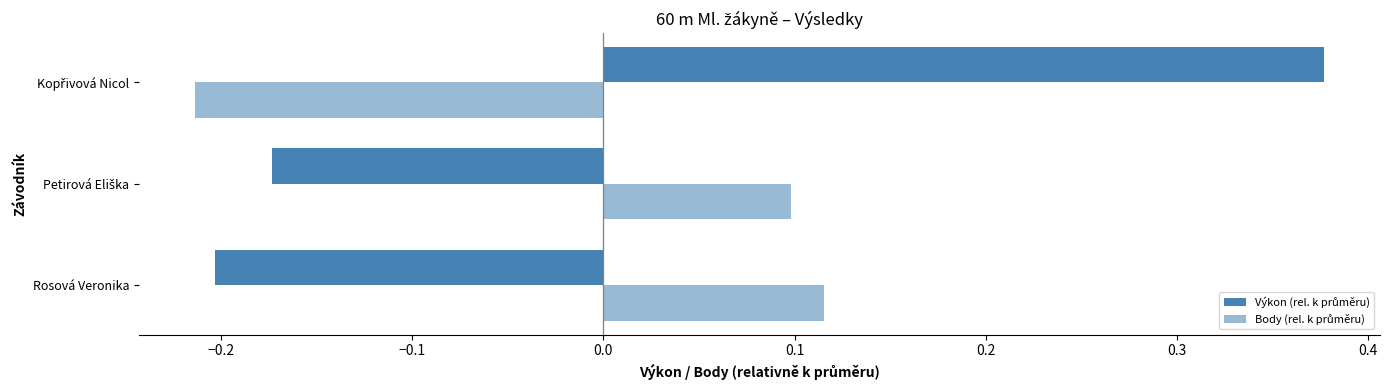

What is the maximum value for Výkon (rel. k průměru)?

0.4